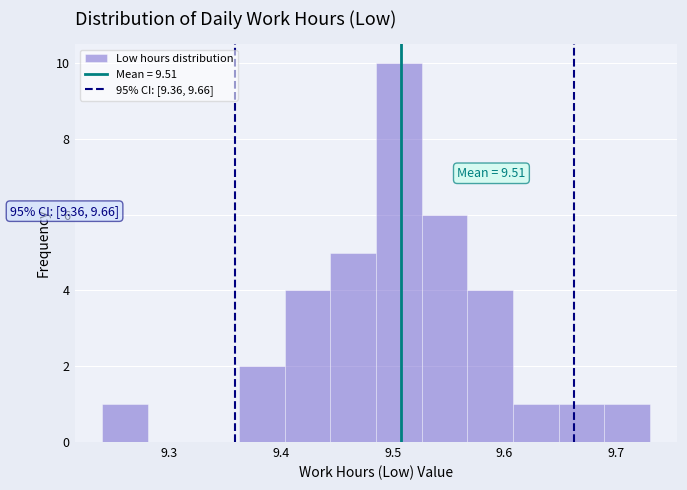

Over which range of the x-axis is the bar tallest?

9.49 to 9.53